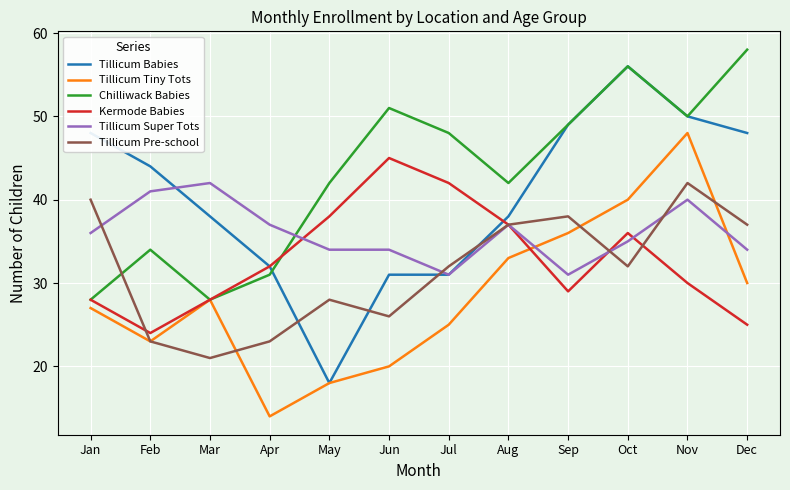

At which category is the sum across all series the highest?

Nov